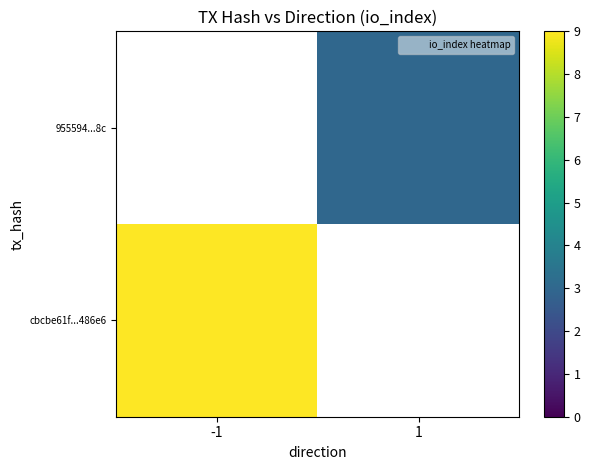

Read the cbcbe61f...486e6 value at -1.

9.0